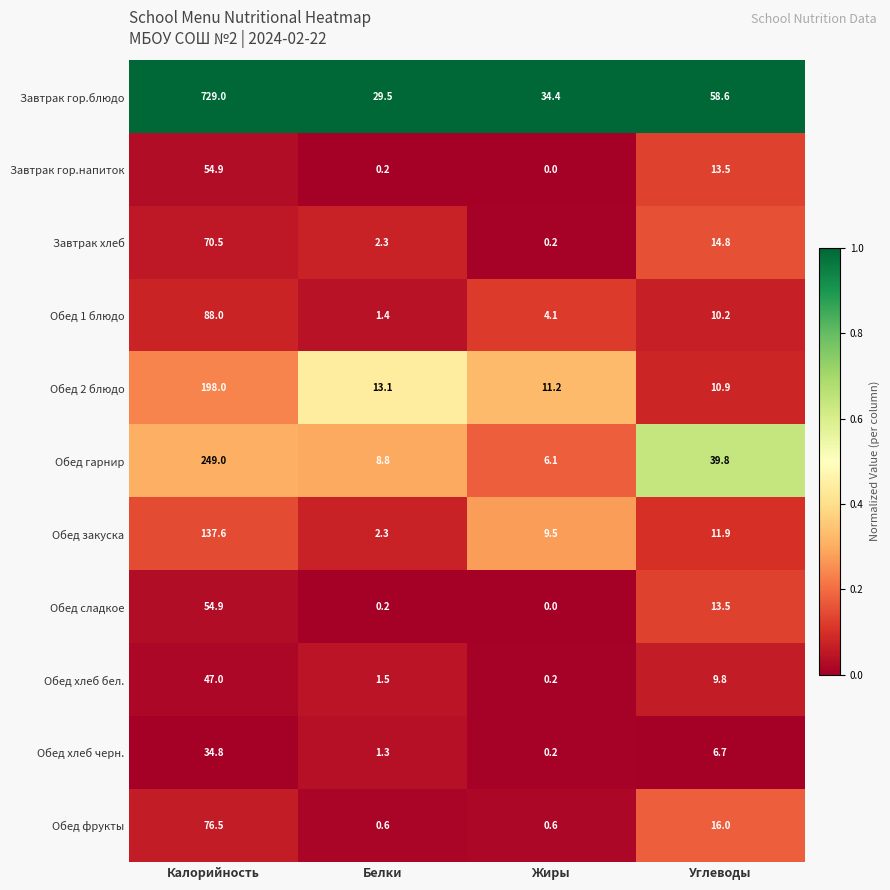

What is the spread (max minus min) of values at Жиры?

34.4